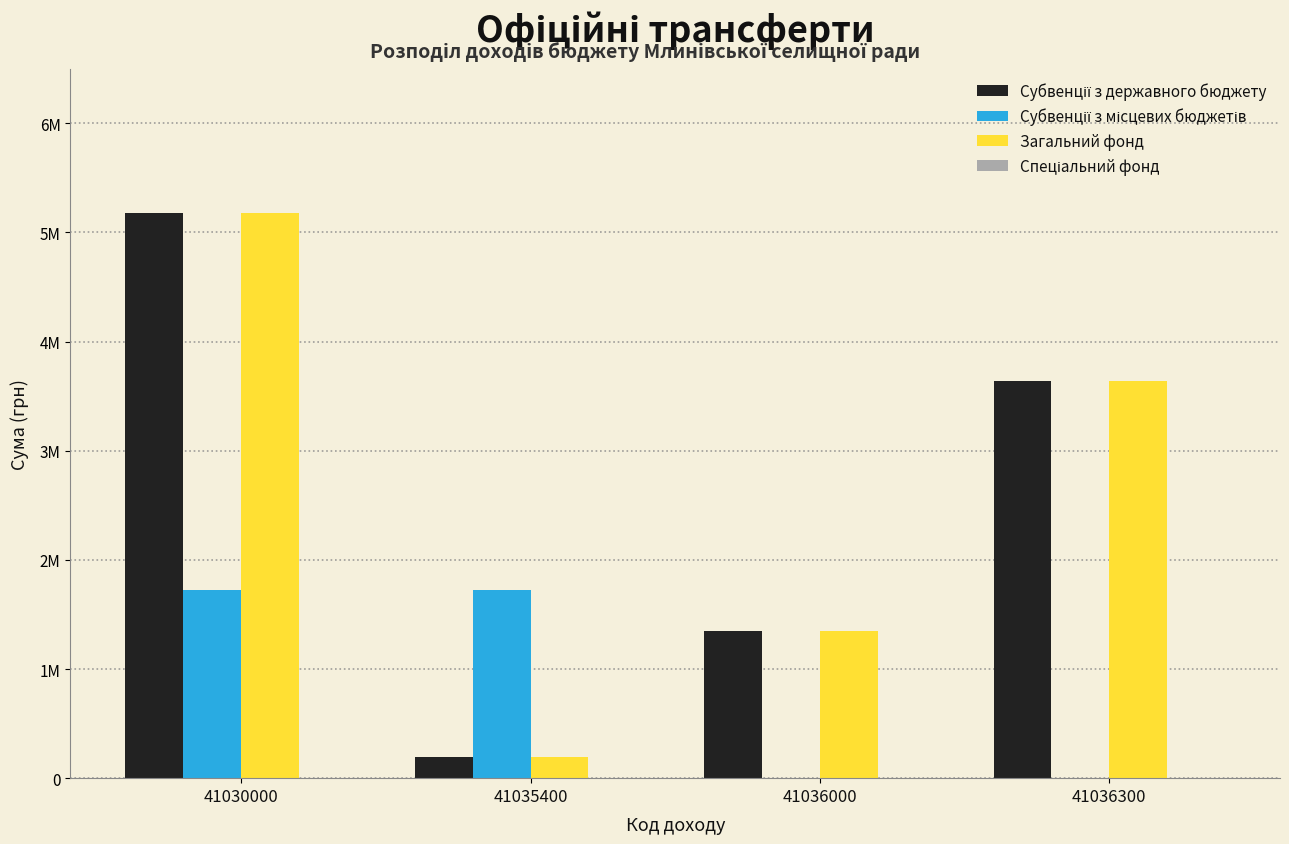

Does the chart contain stacked bars?

No